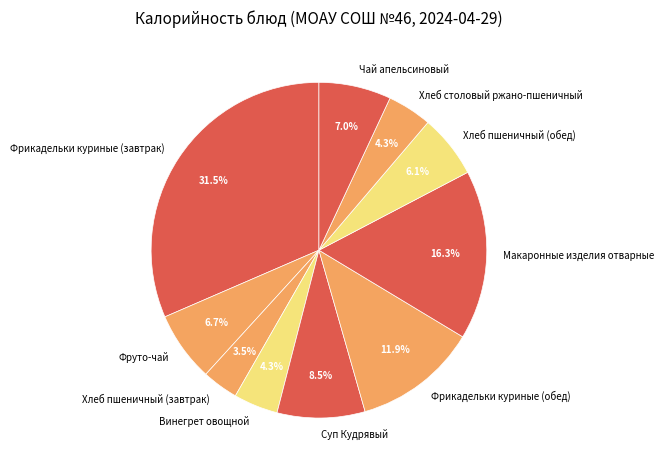

Is there any slice that represents more than half of the pie?

No